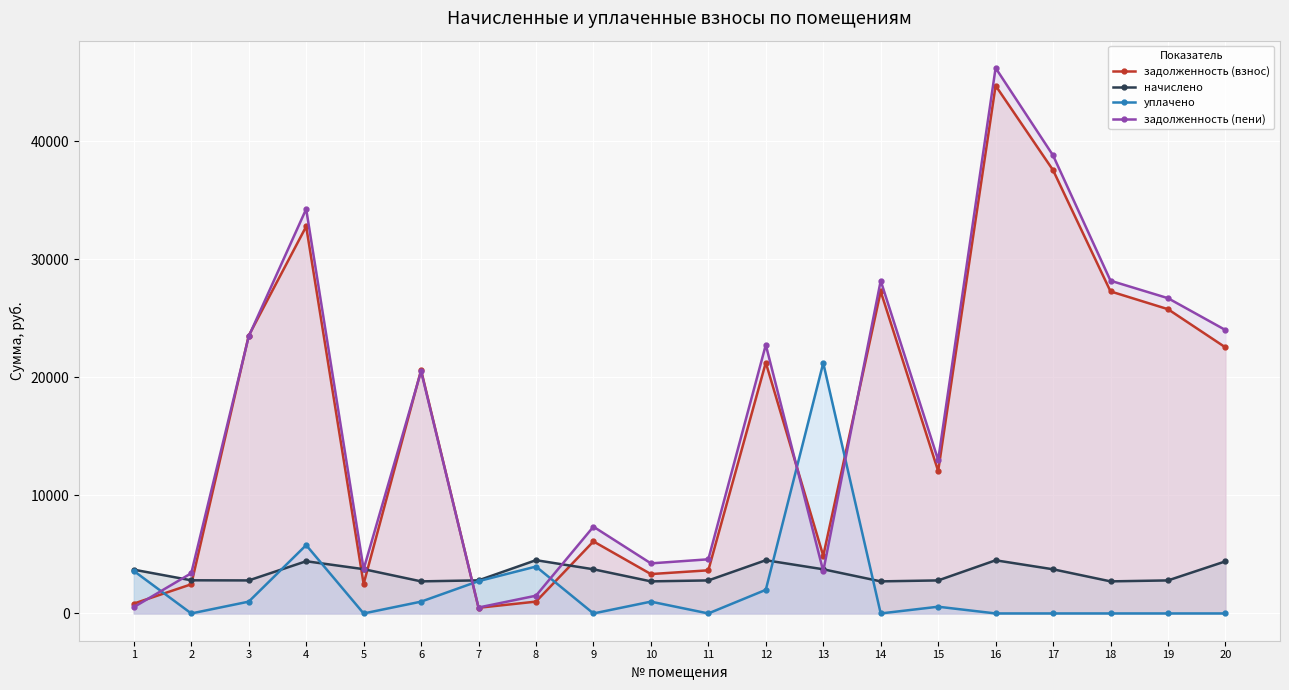

What is the difference between the maximum and second lowest values in the задолженность (взнос) series?

43867.4